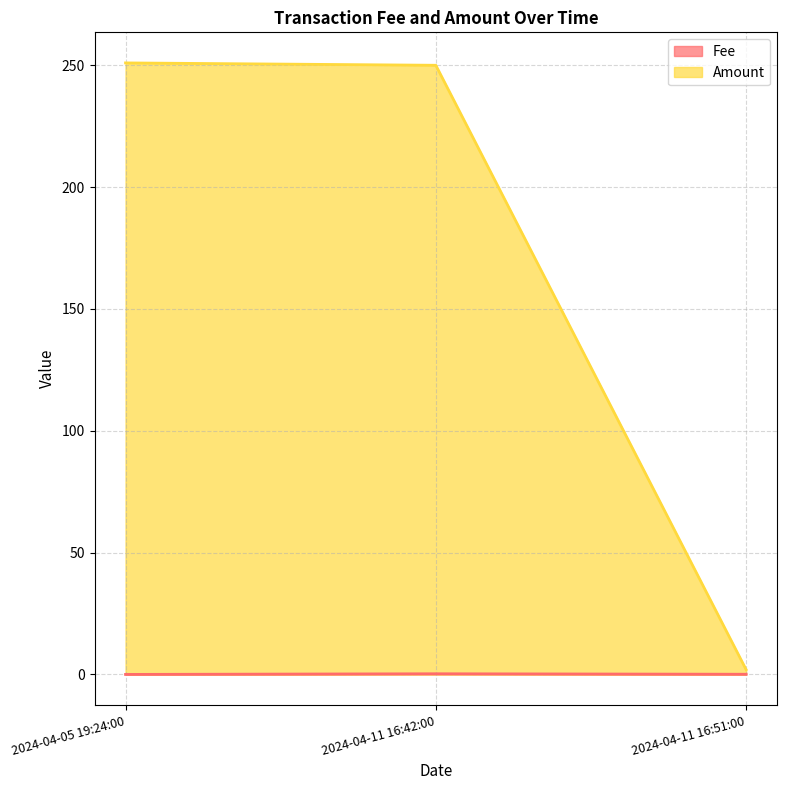

At how many categories does at least one series exceed 220?

2